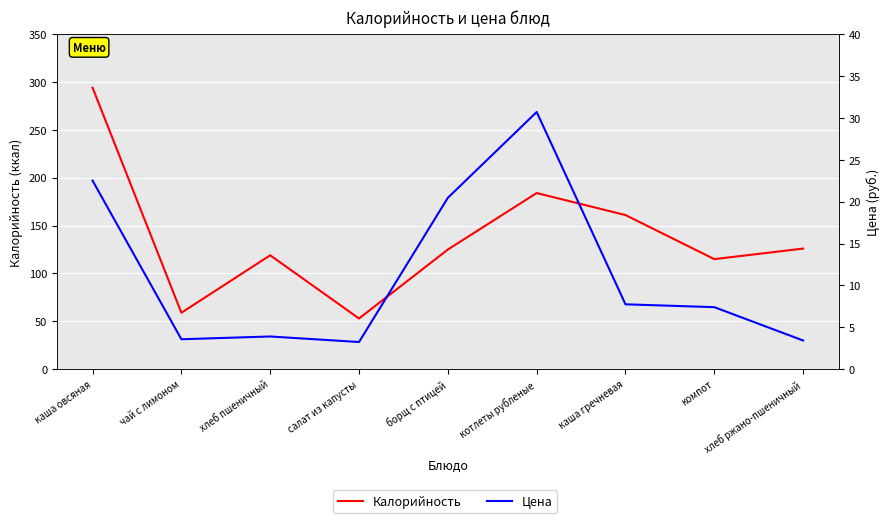

What is the label of the 8th point from the right?

чай с лимоном